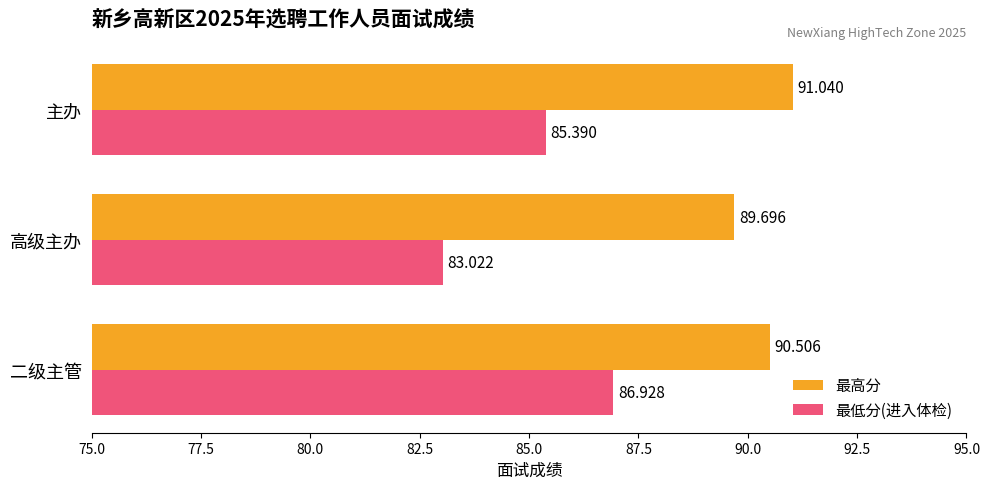

Which series changed the most between 高级主办 and 主办?

最低分(进入体检)